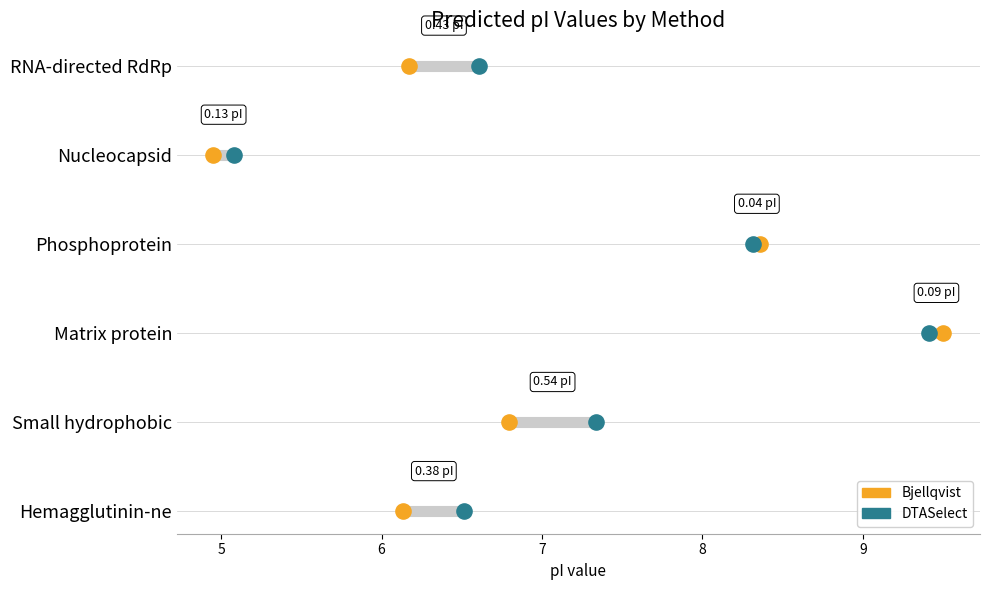

Is the value of bjellqvist at bjellqvist greater than the value of dtaselect at bjellqvist?

No